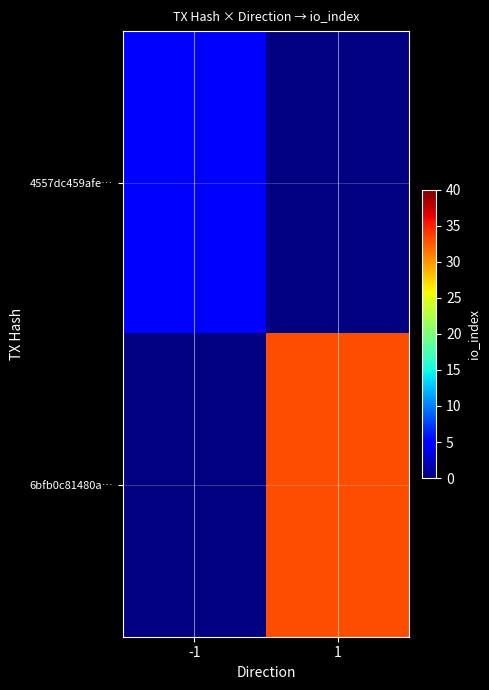

What is the approximate value of 6bfb0c81480a… at 1?

33.0